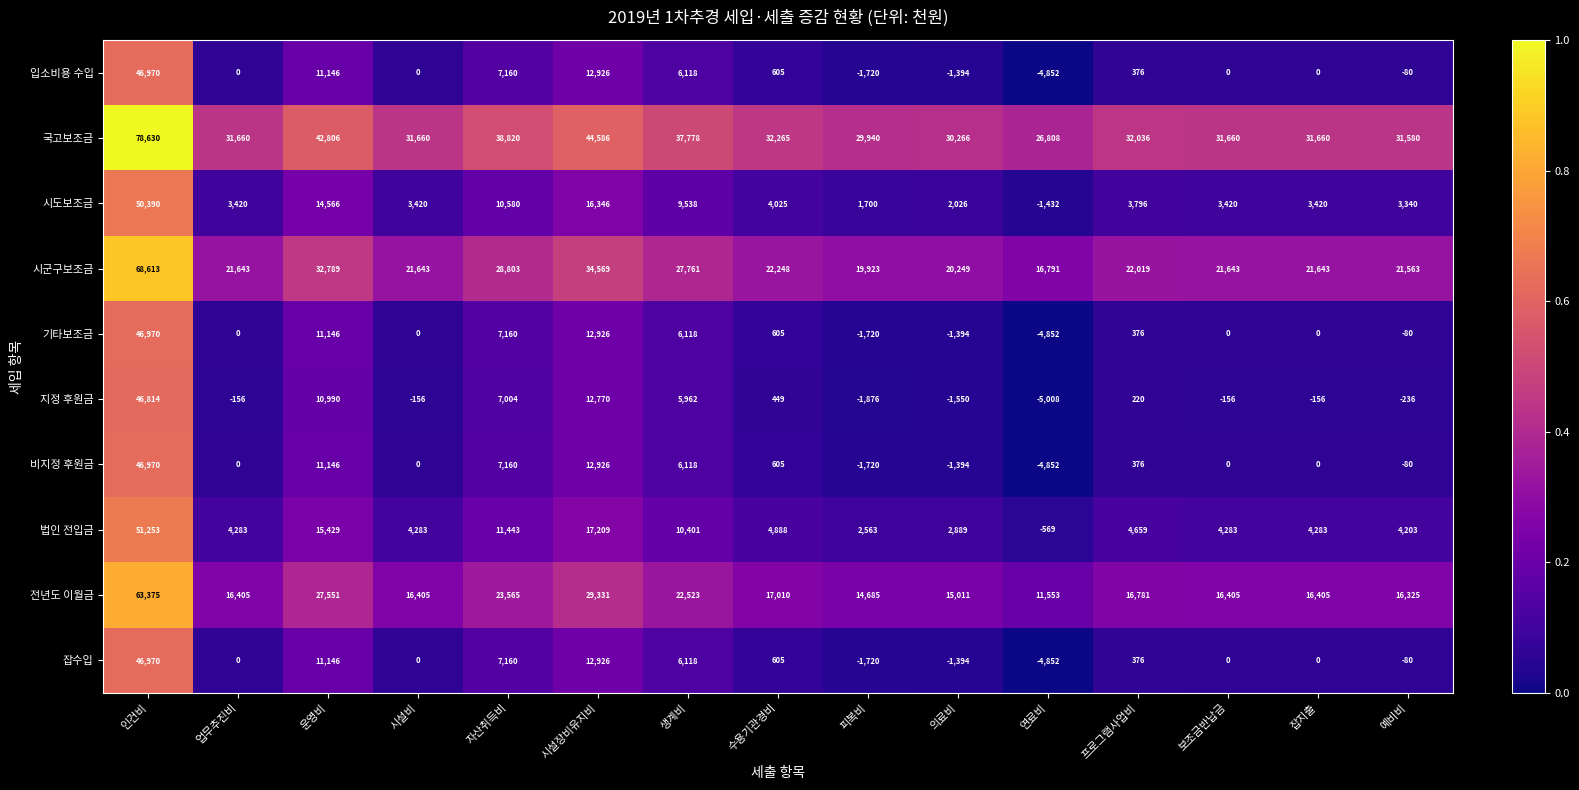

Where does the 입소비용 수입 series first go above 0?

인건비